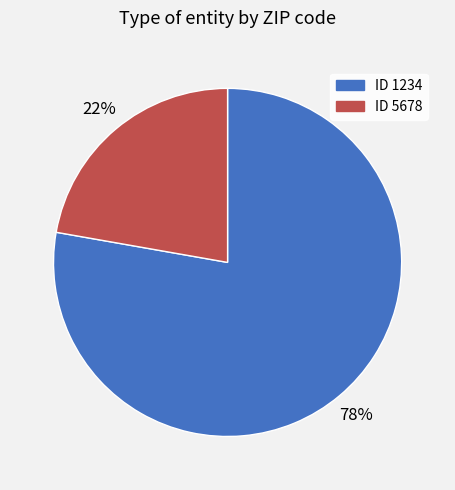

Is there a majority slice in this chart?

Yes